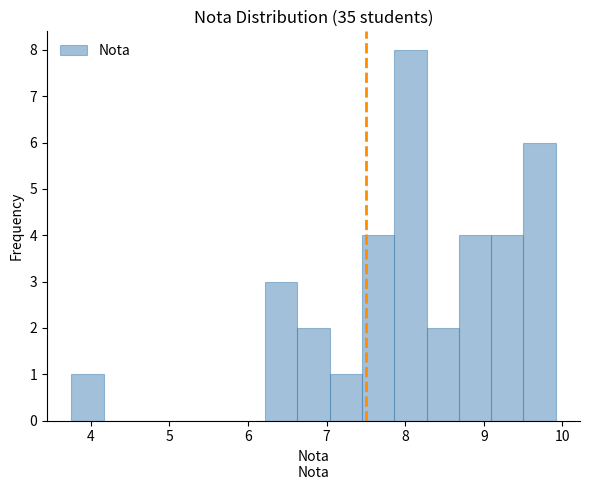

Which range on the x-axis has the tallest bar?

7.9 to 8.3